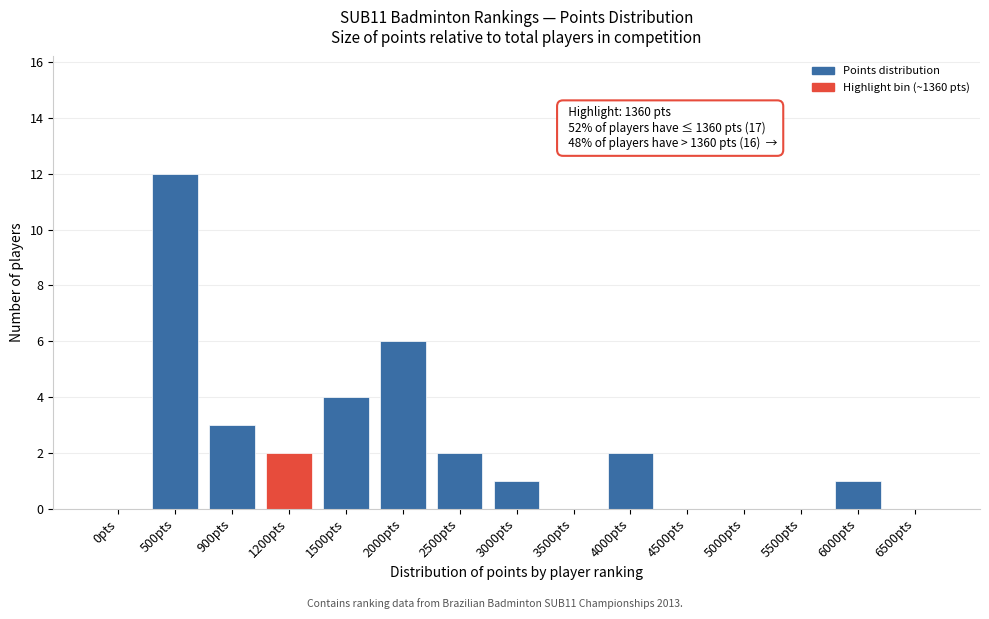

Reading left to right, what are all the values shown in this chart?

0pts=0	500pts=12	900pts=3	1200pts=2	1500pts=4	2000pts=6	2500pts=2	3000pts=1	3500pts=0	4000pts=2	4500pts=0	5000pts=0	5500pts=0	6000pts=1	6500pts=0